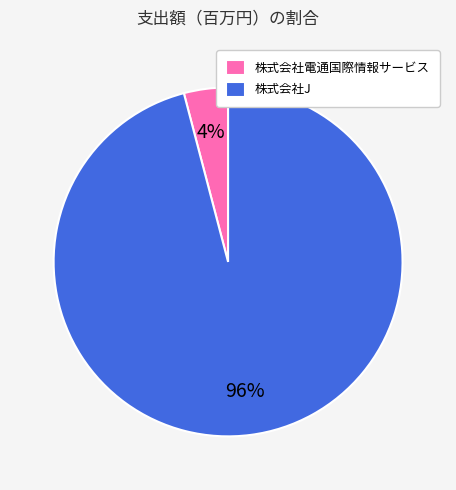

Rank the categories by value from lowest to highest.

株式会社電通国際情報サービス, 株式会社J